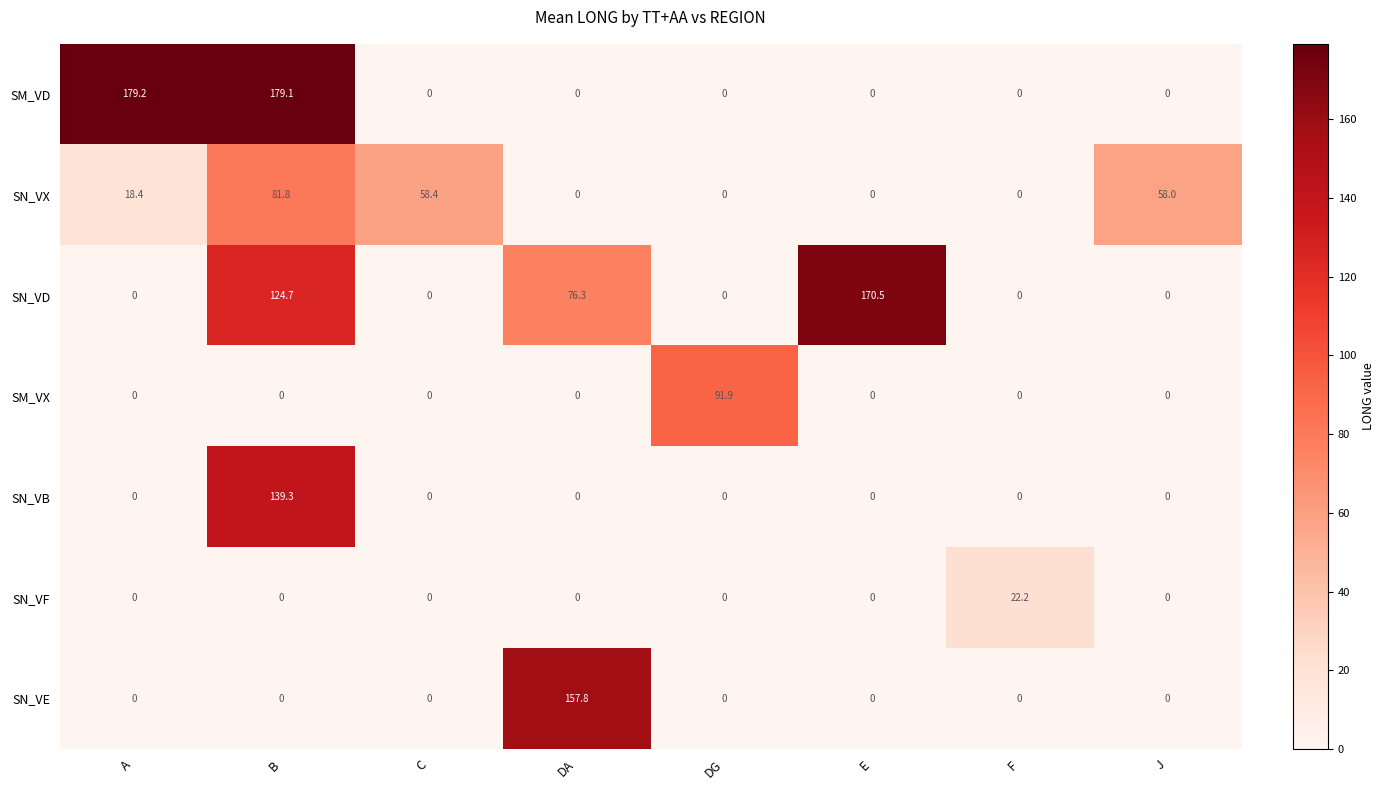

The SM_VD series shows -117.0 at J. True or false?

False